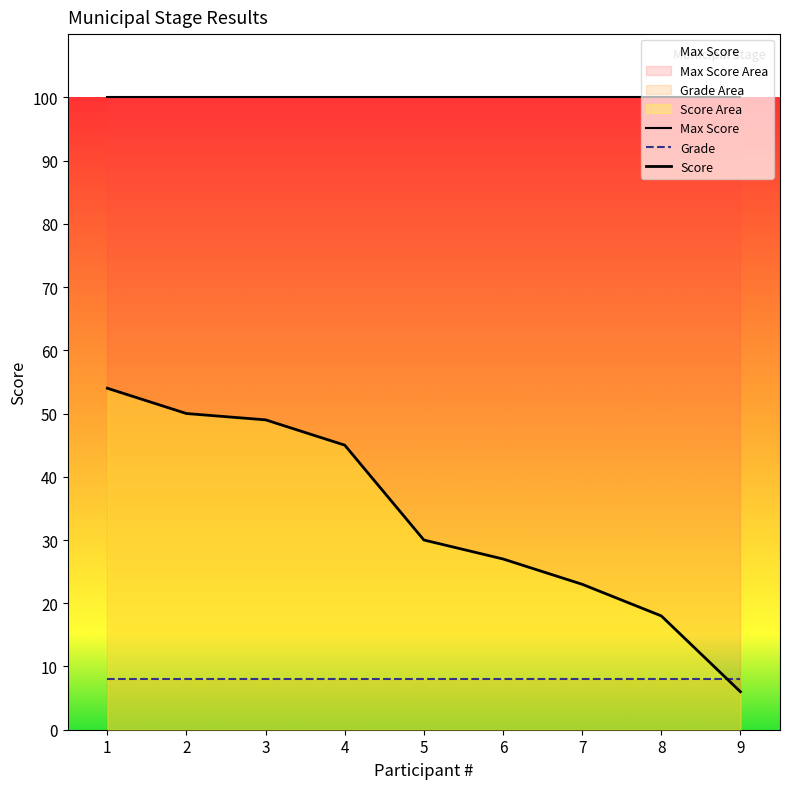

Reading right to left, extract all data points from this chart.

Max Score: 9=100	8=100	7=100	6=100	5=100	4=100	3=100	2=100	1=100
Grade: 9=8	8=8	7=8	6=8	5=8	4=8	3=8	2=8	1=8
Score: 9=6	8=18	7=23	6=27	5=30	4=45	3=49	2=50	1=54